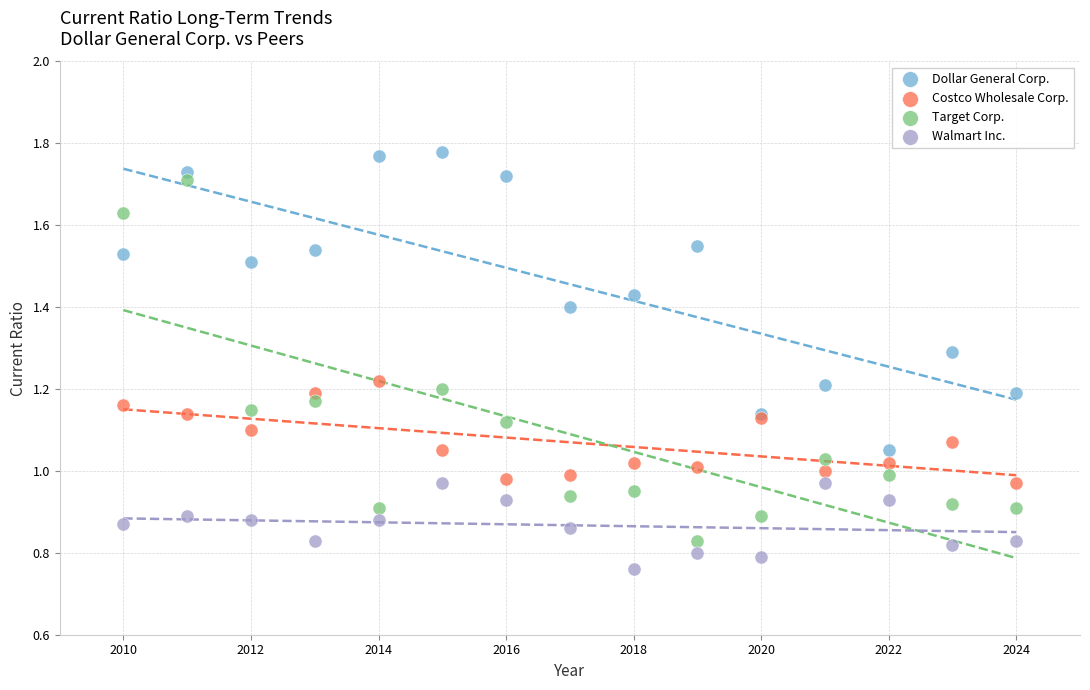

Which series reaches the minimum Y coordinate?

Walmart Inc.